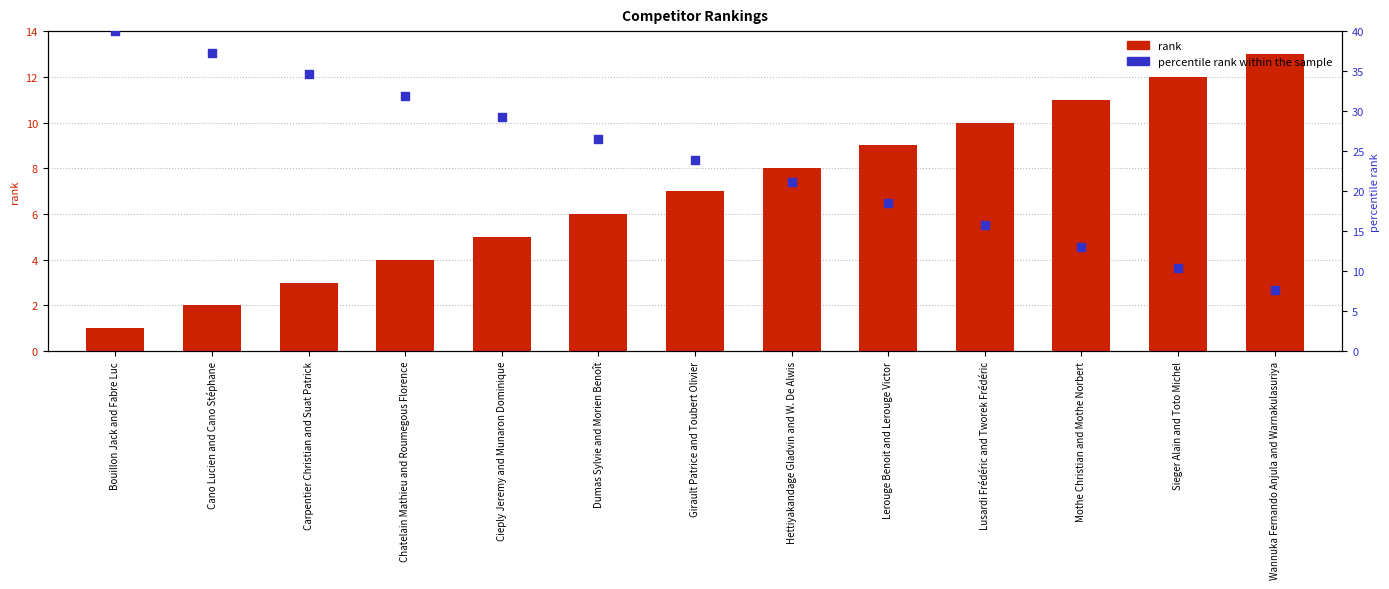

Which series reaches the maximum Y coordinate?

percentile rank within the sample